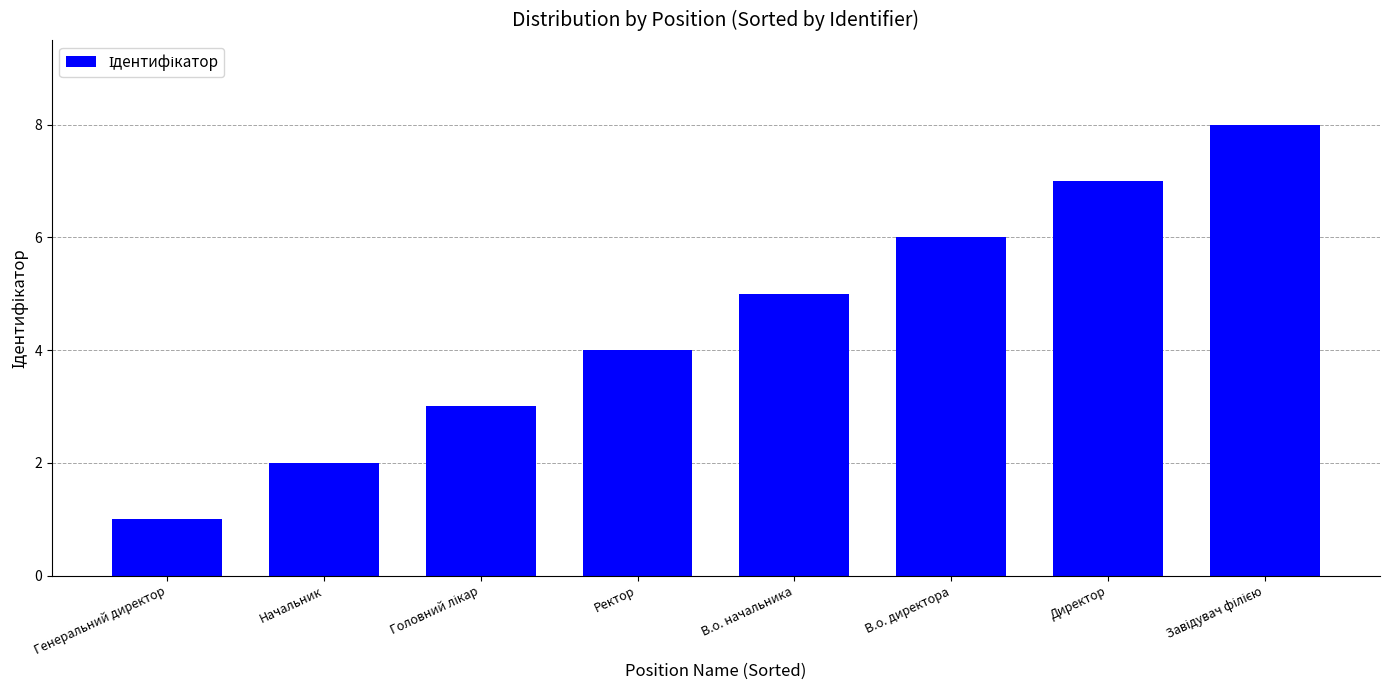

What is the greatest value displayed?

8